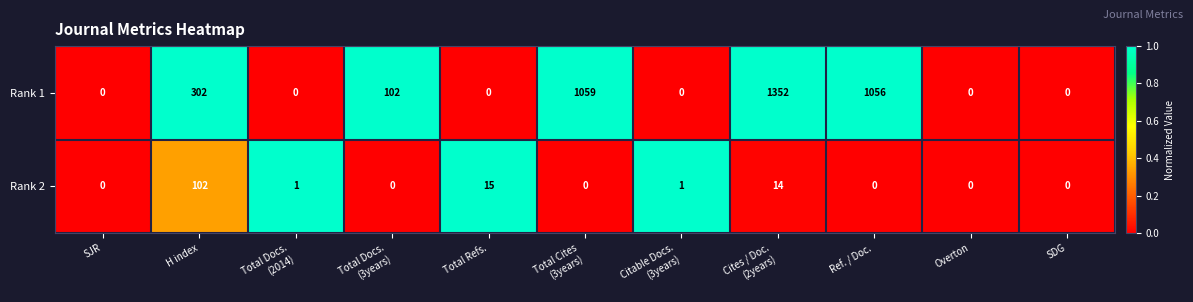

Which series has the widest spread of values?

Rank 1